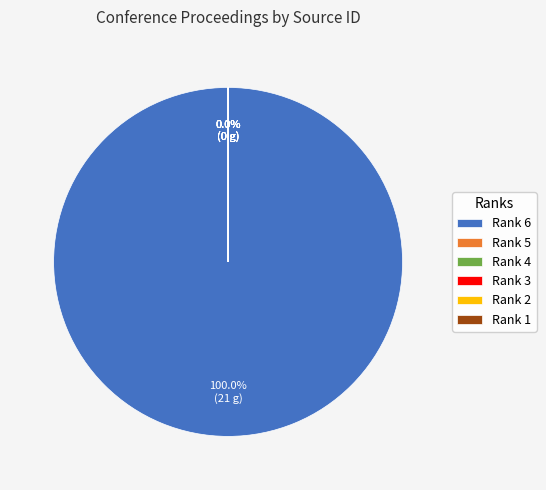

What percentage do Rank 4 and Rank 6 together represent?

100.0%